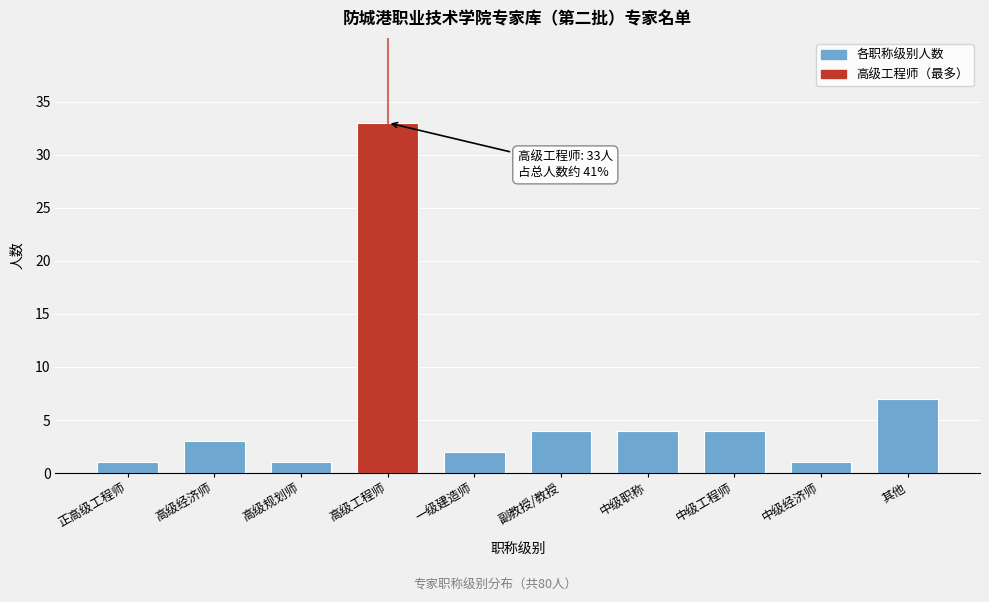

Reading right to left, extract all data points from this chart.

7	1	4	4	4	2	33	1	3	1